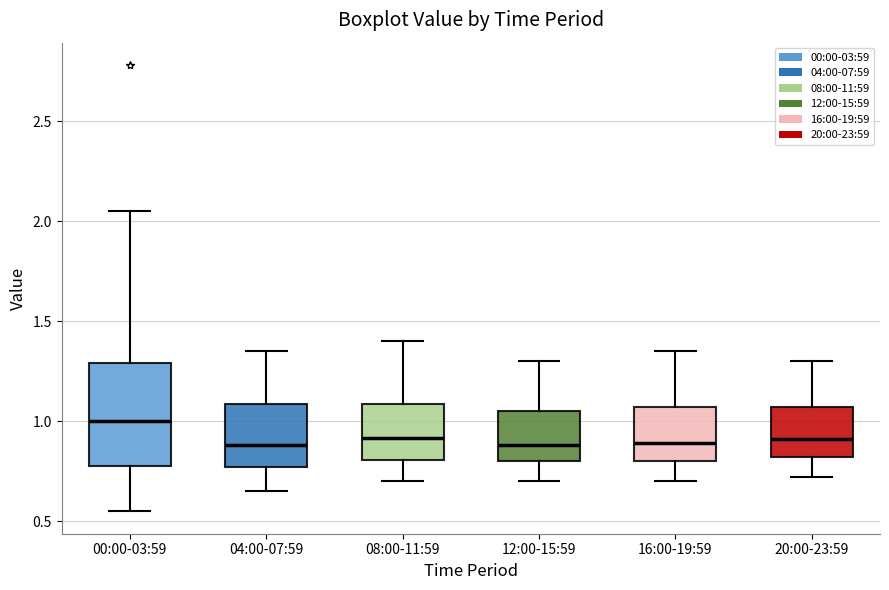

Reading left to right, read every box against the y-axis: the position of its median line, the range the box covers, and the ends of its whiskers. The values are not printed on the chart, so give them approximately, as read against the axis.

00:00-03:59: median 1.00, box 0.80 to 1.30, whiskers 0.55 to 2.05
04:00-07:59: median 0.90, box 0.75 to 1.10, whiskers 0.65 to 1.35
08:00-11:59: median 0.90, box 0.80 to 1.10, whiskers 0.70 to 1.40
12:00-15:59: median 0.90, box 0.80 to 1.05, whiskers 0.70 to 1.30
16:00-19:59: median 0.90, box 0.80 to 1.05, whiskers 0.70 to 1.35
20:00-23:59: median 0.90, box 0.80 to 1.05, whiskers 0.70 to 1.30